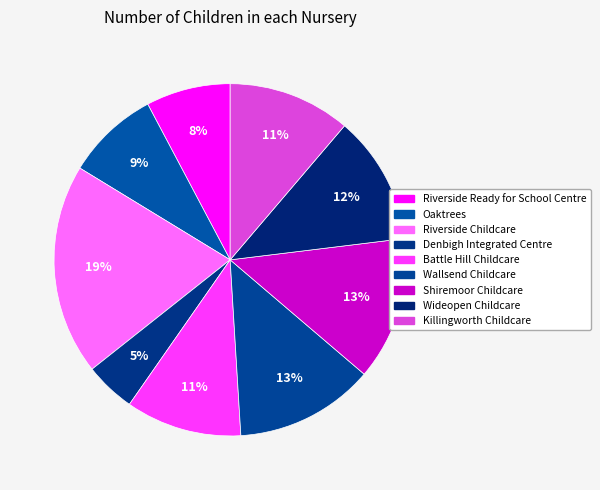

Rank the categories by value from highest to lowest.

Riverside Childcare, Shiremoor Childcare, Wallsend Childcare, Wideopen Childcare, Killingworth Childcare, Battle Hill Childcare, Oaktrees, Riverside Ready for School Centre, Denbigh Integrated Centre